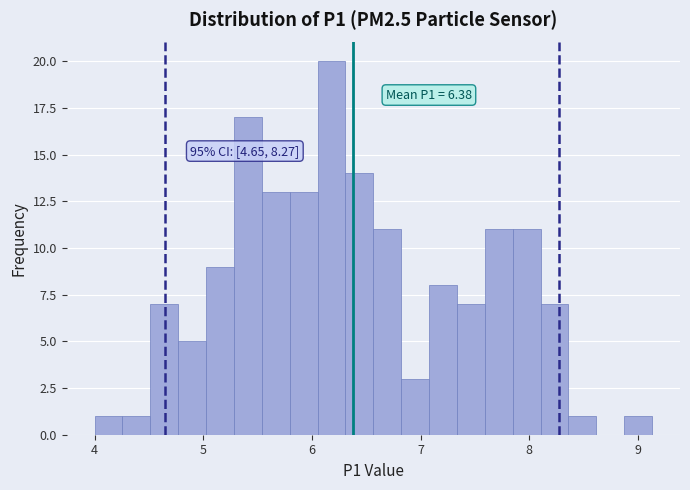

Read against the x-axis, roughly where is the centre of the tallest bar?

6.2